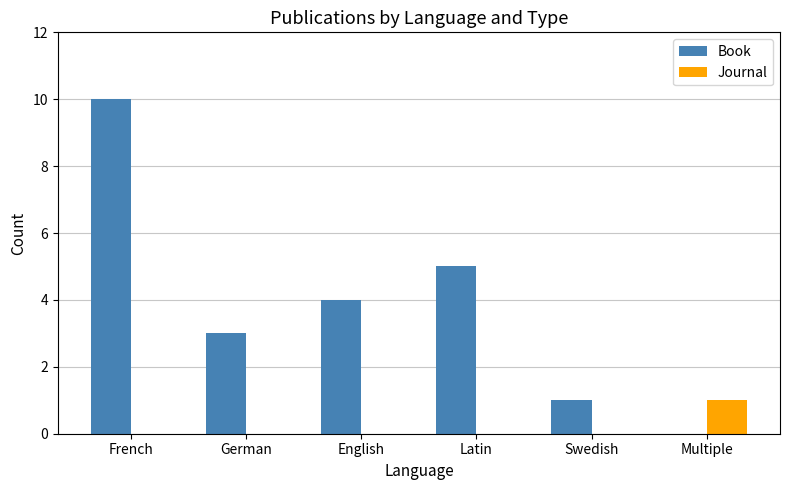

Which series changed the most between English and Latin?

Book